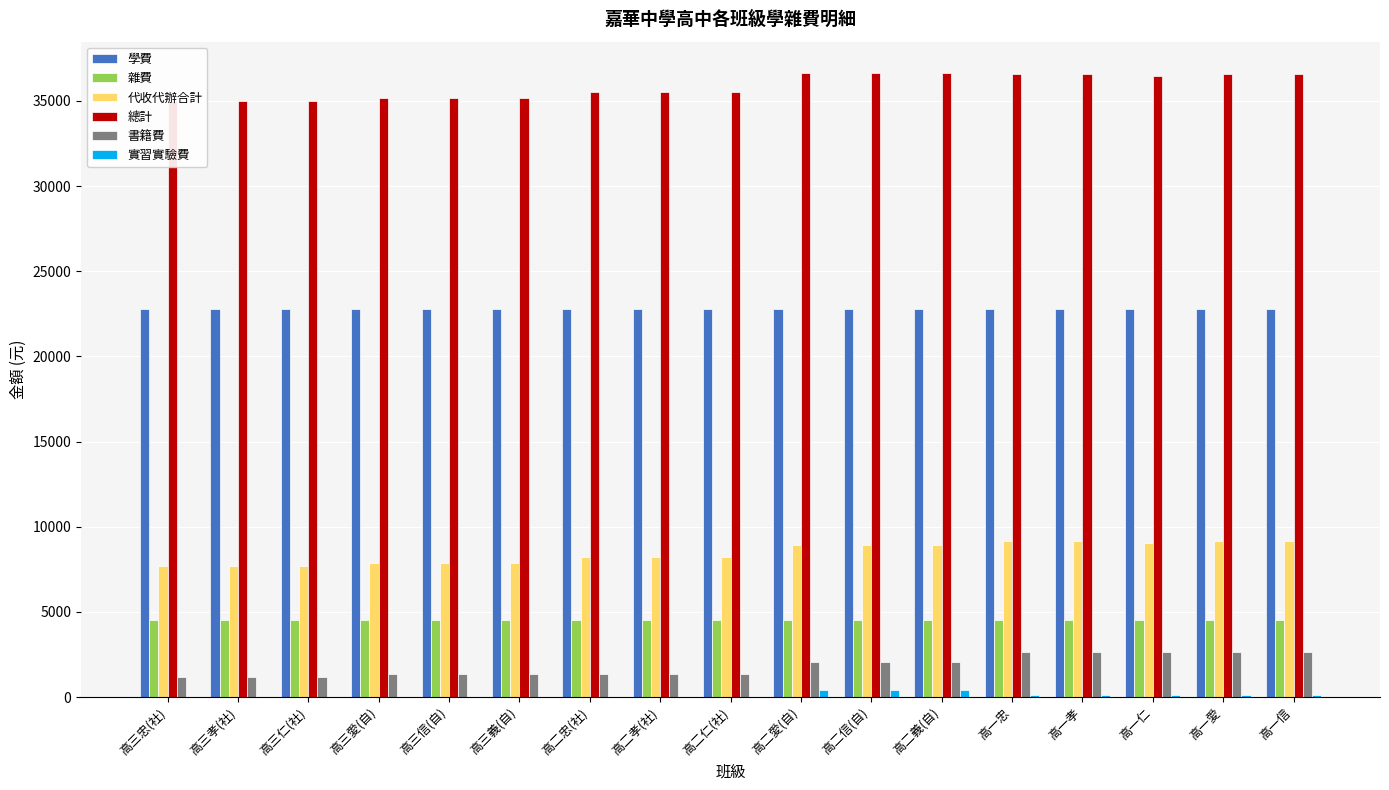

What position from the left is 高三義(自)?

6